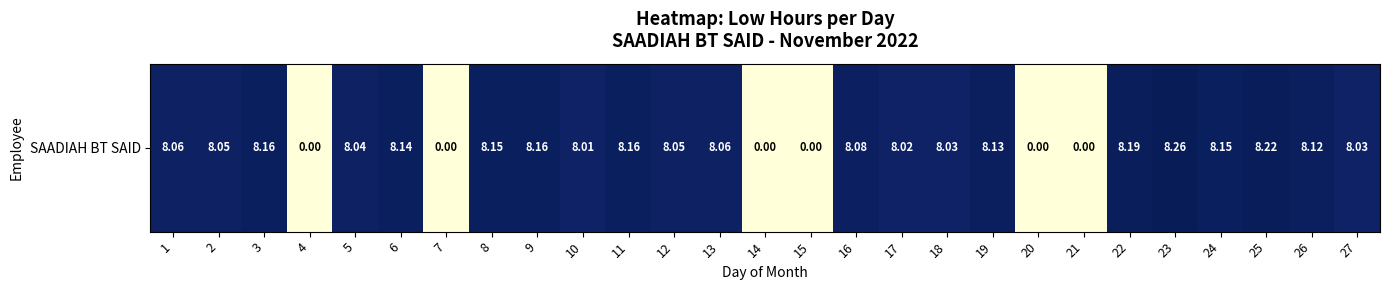

At which category does the chart reach its minimum across all series?

4